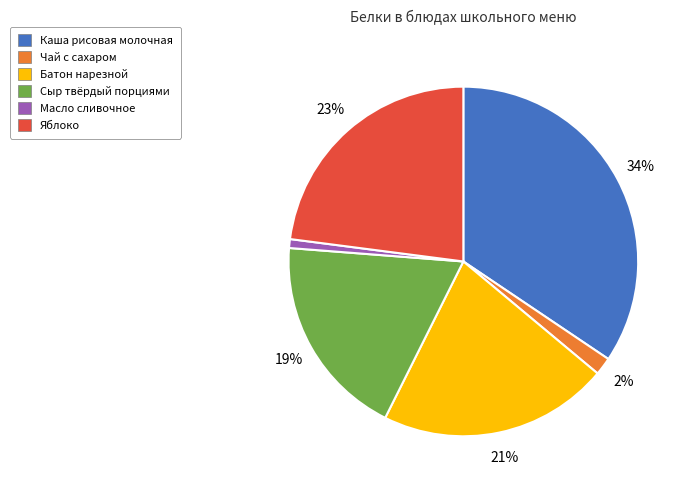

Is it true that Яблоко is 23% of the pie?

True